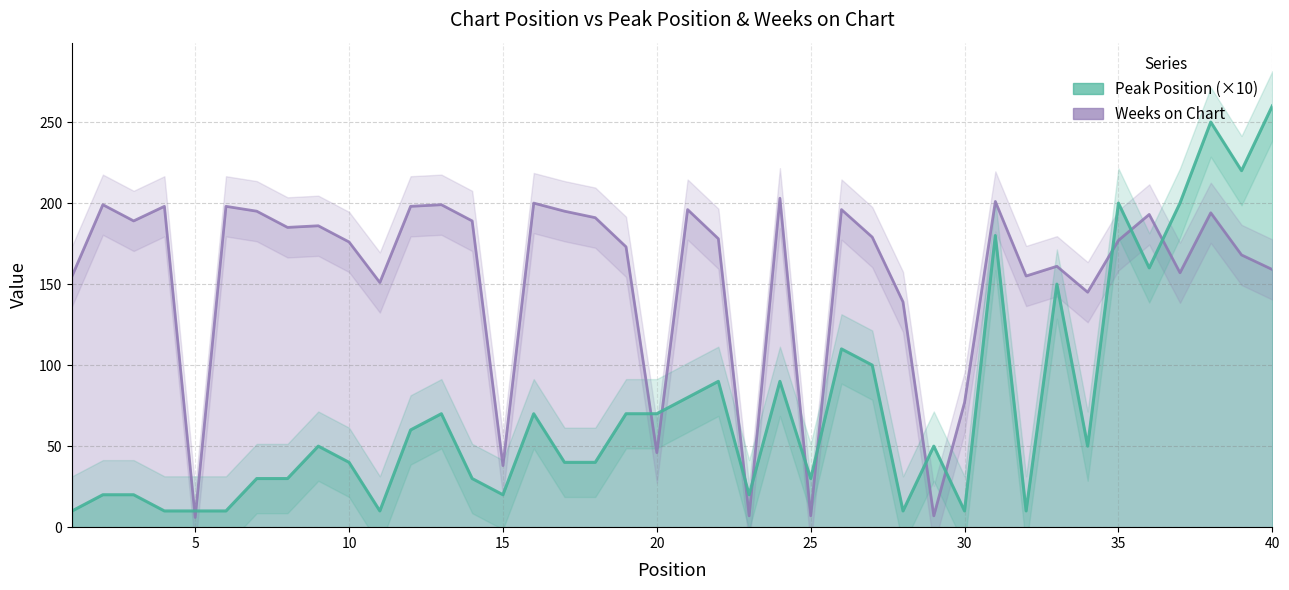

The Weeks on Chart series shows 240 at 1. True or false?

False